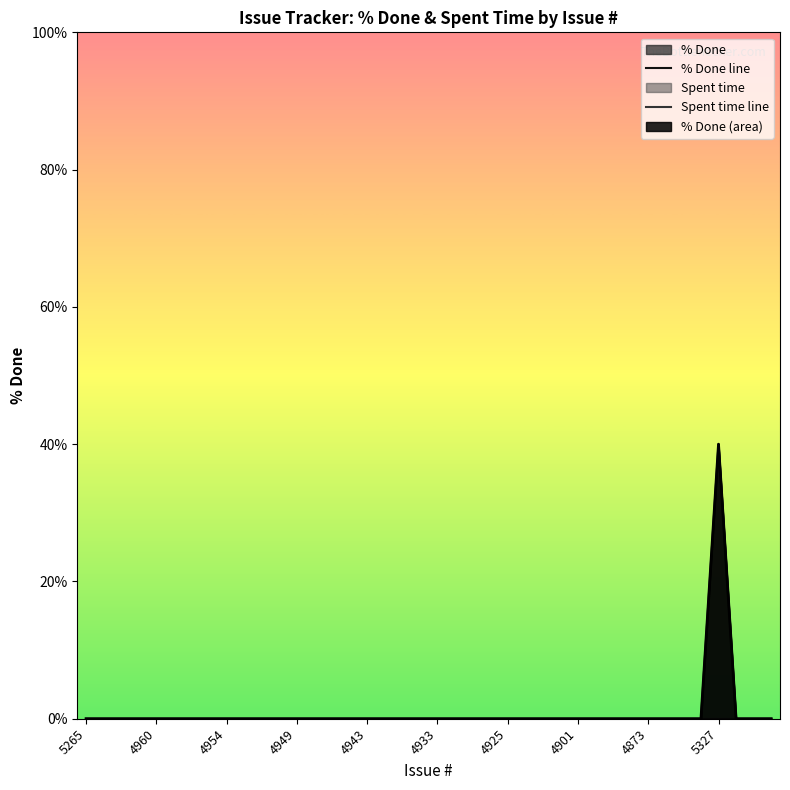

What is the sum of all % Done line values?

40